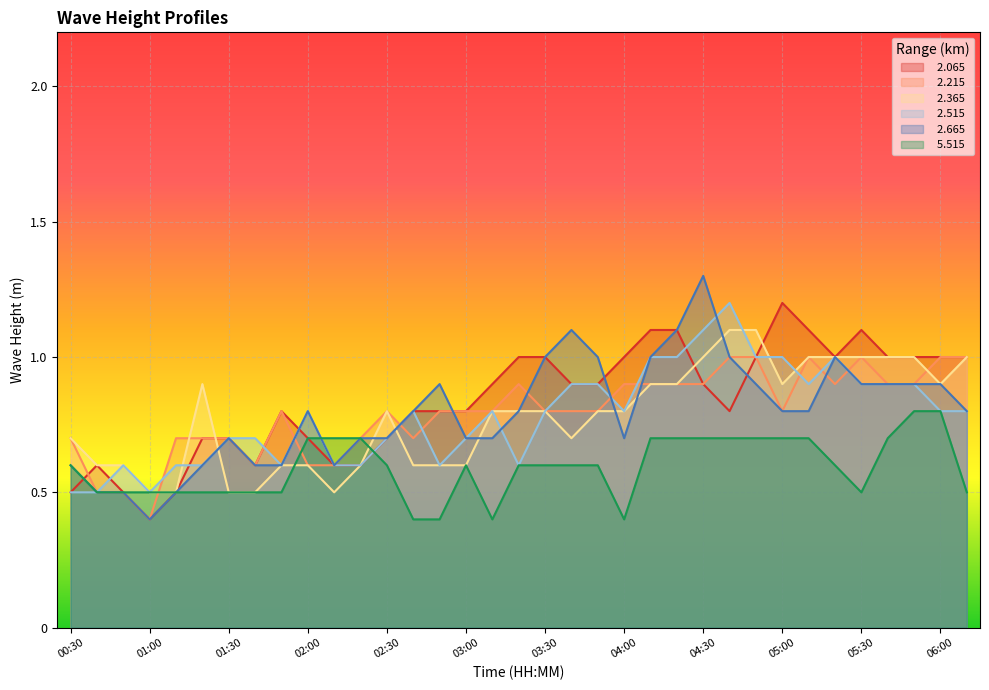

What is the maximum value for   5.515?

0.8